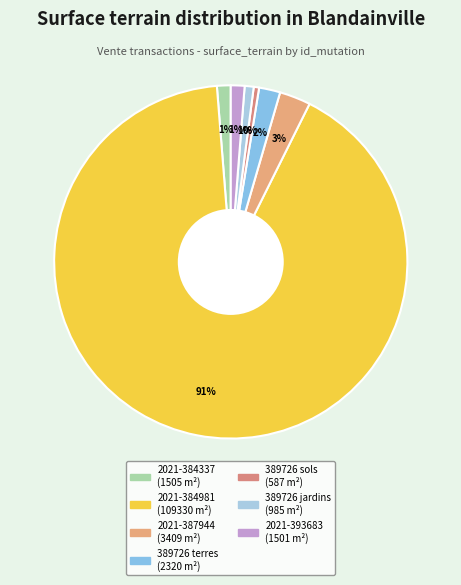

How many segments does this pie chart have?

7